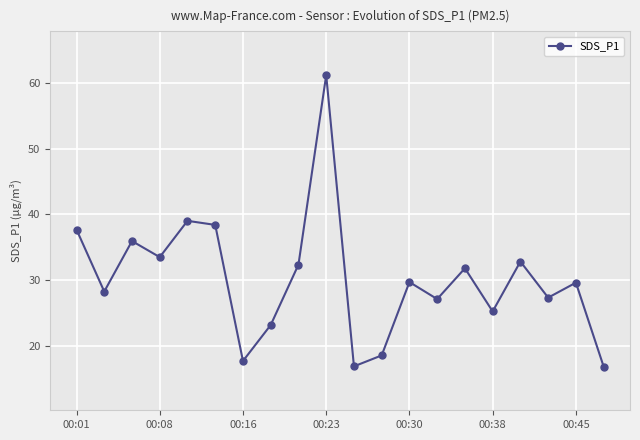

What is the average value?

30.1